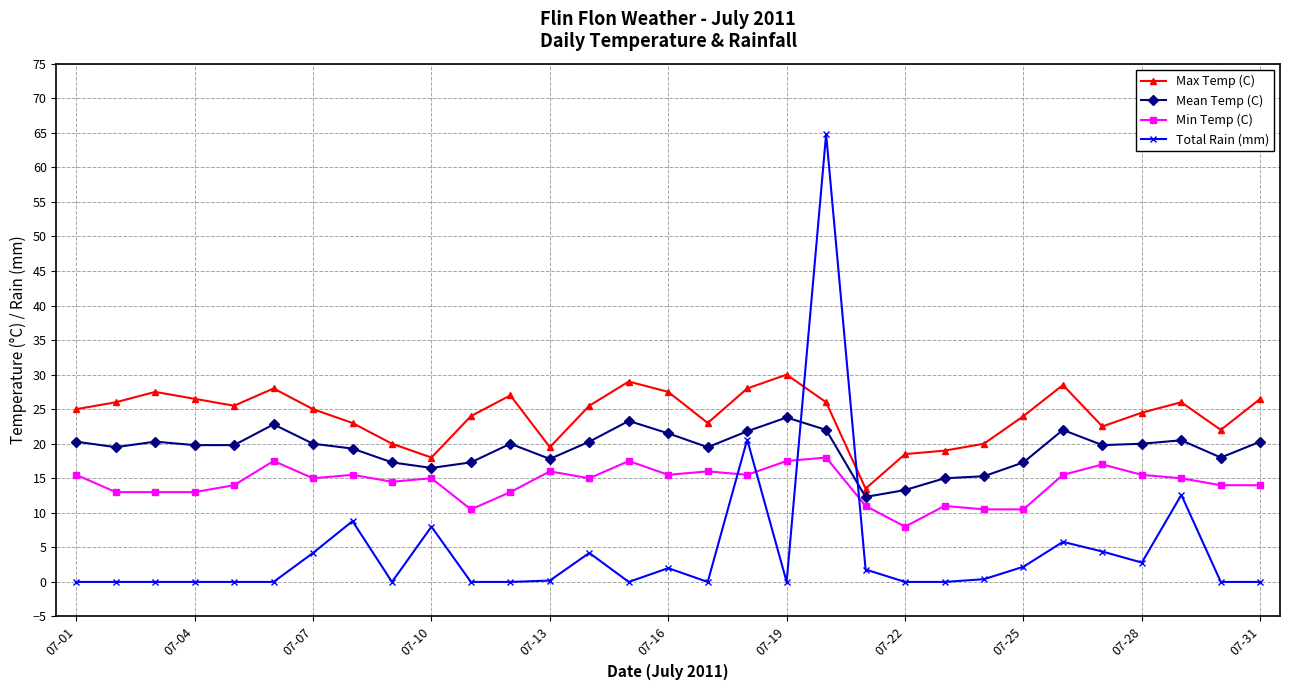

True or false: Min Temp (C) and Max Temp (C) intersect in this chart.

False